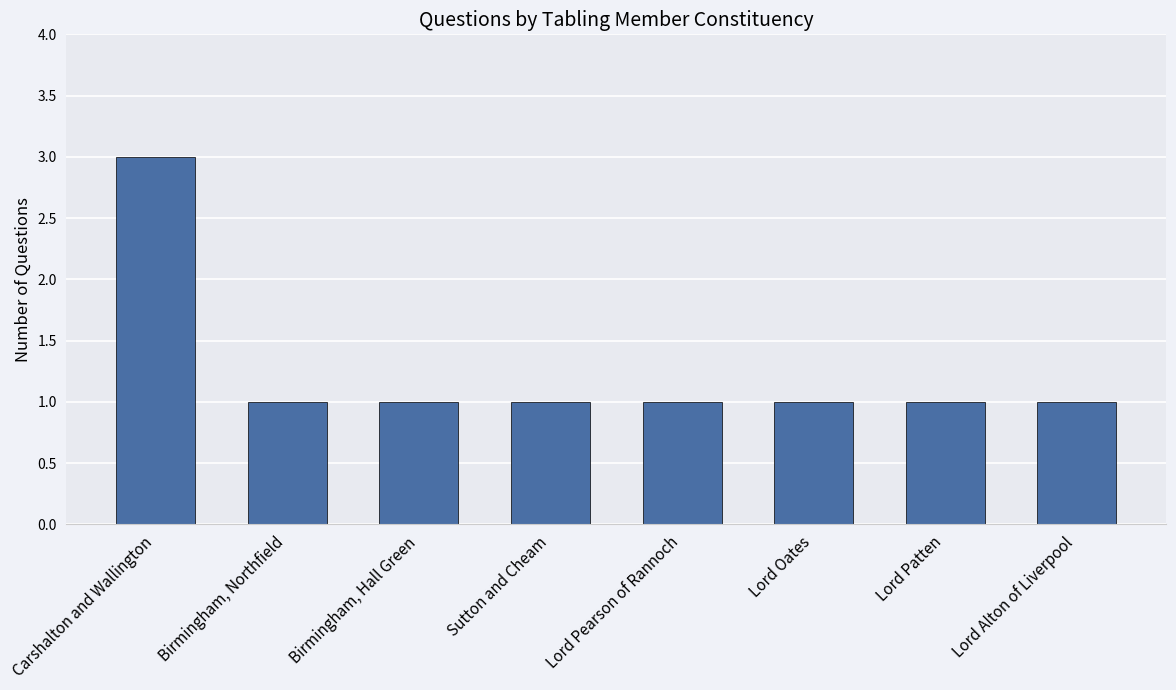

The value at Birmingham, Hall Green is 0. True or false?

False